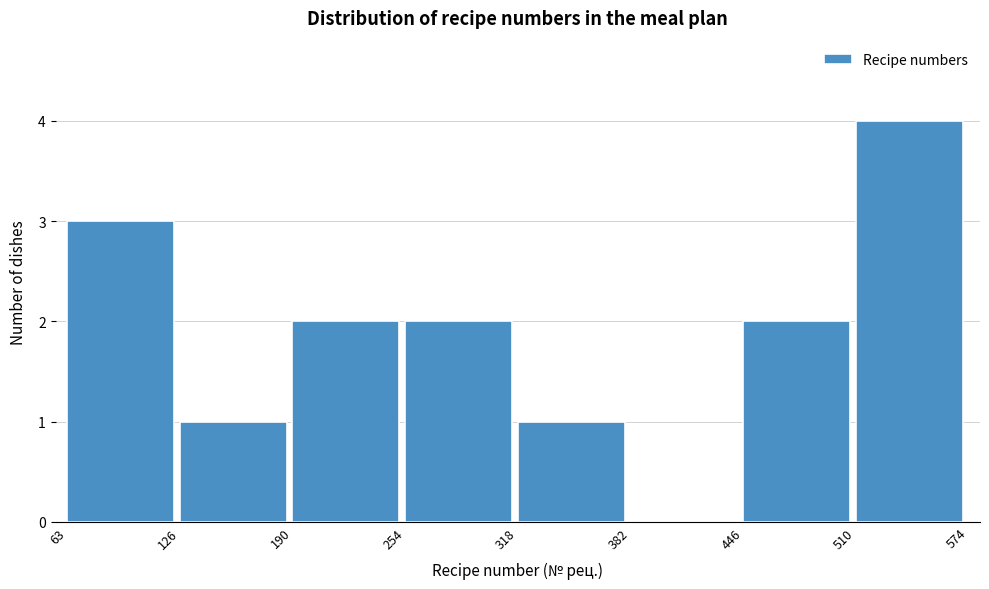

What is the height of the bar covering 190 to 254 on the x-axis? The values are not printed on the chart, so give them approximately, as read against the axis.

2